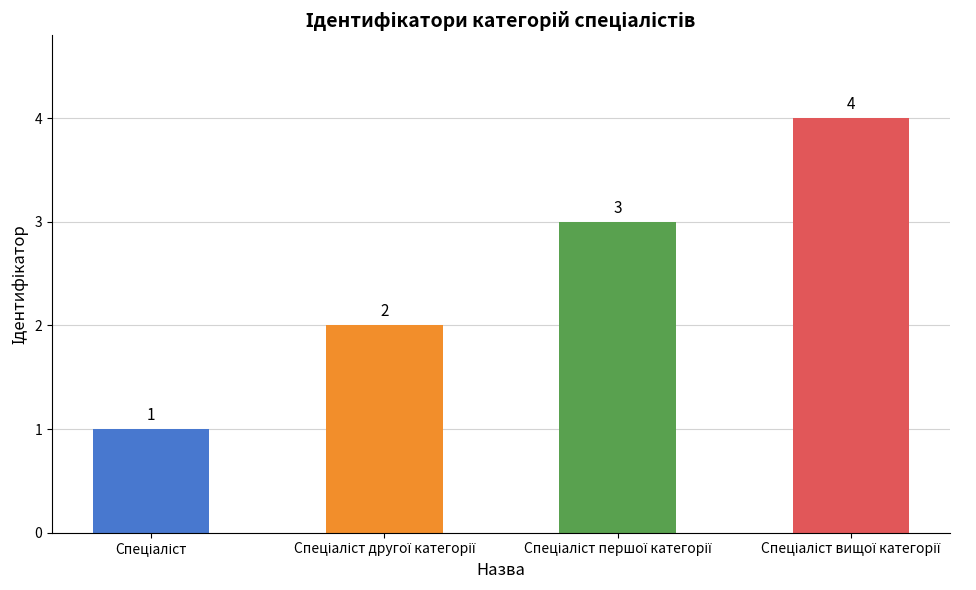

What is the value of the 3rd bar from the left?

3